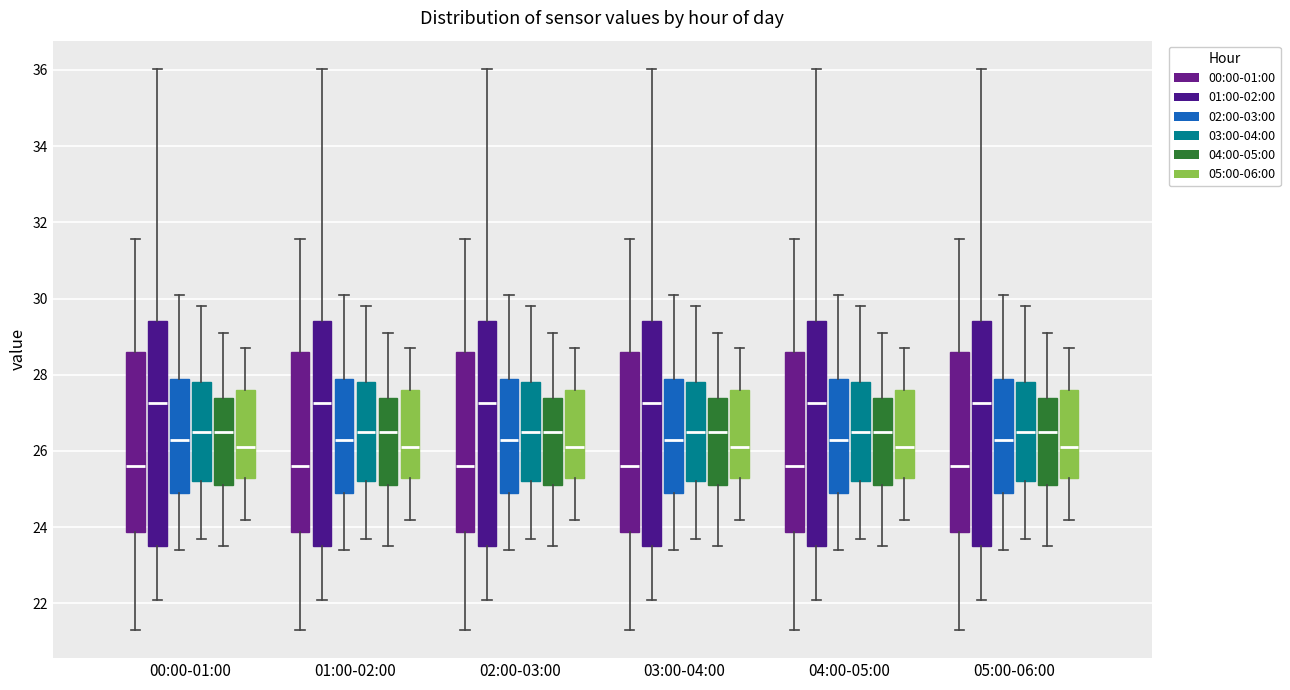

Where does the lower whisker of the box for 02:00-03:00 (02:00-03:00) end on the y-axis? The values are not printed on the chart, so give them approximately, as read against the axis.

23.4